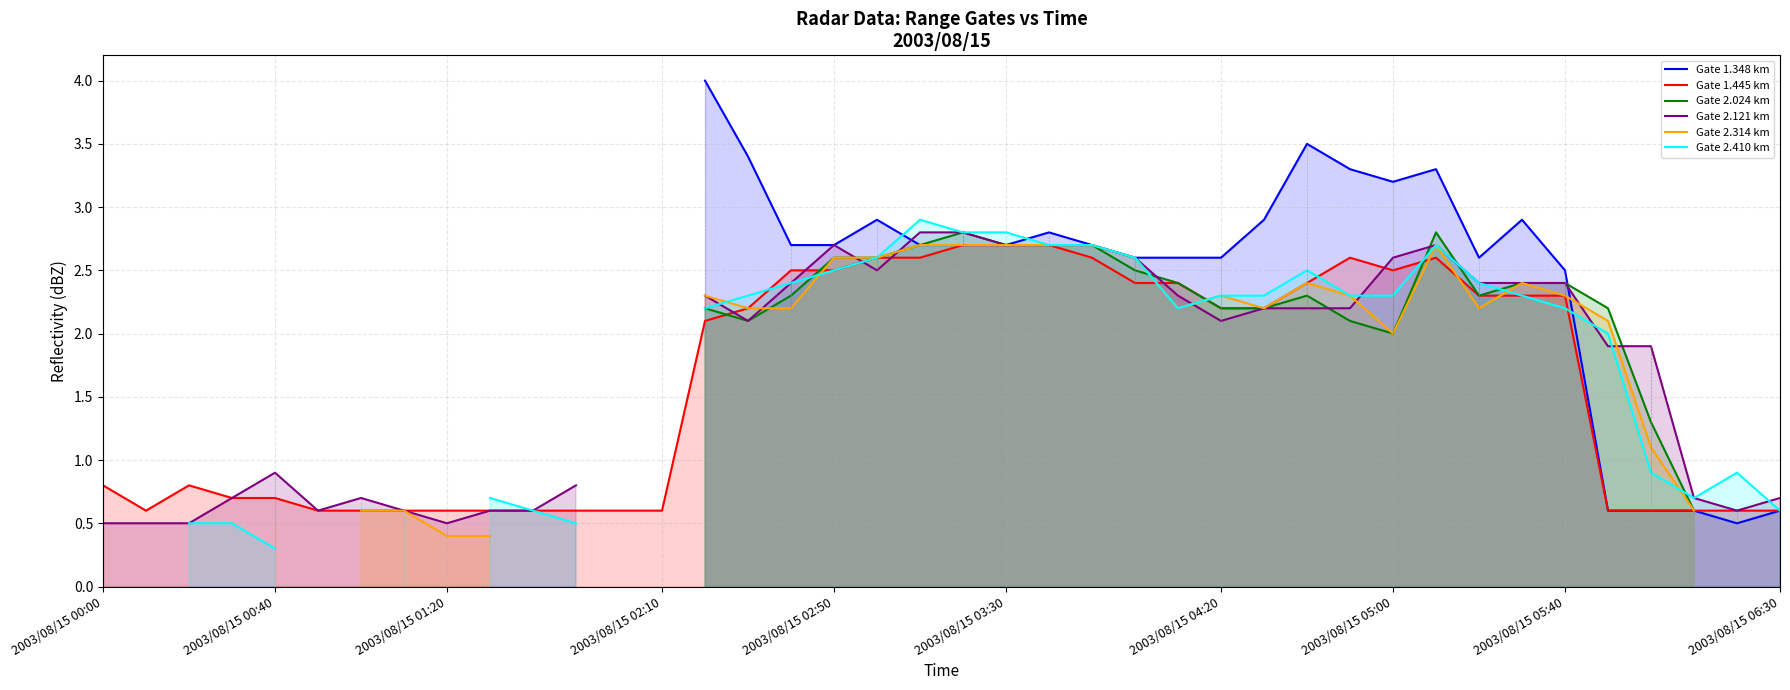

Count the number of data series in this chart.

6